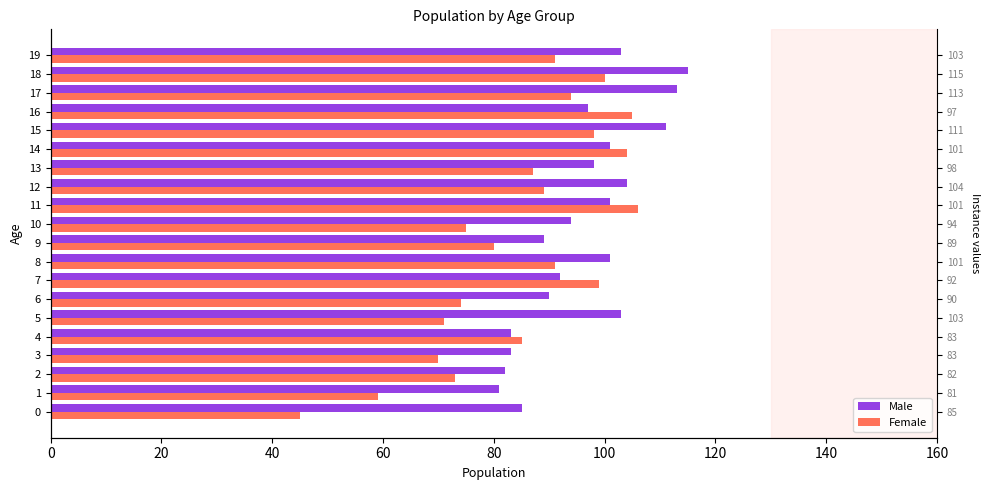

What is the total value across all series at 12?

193